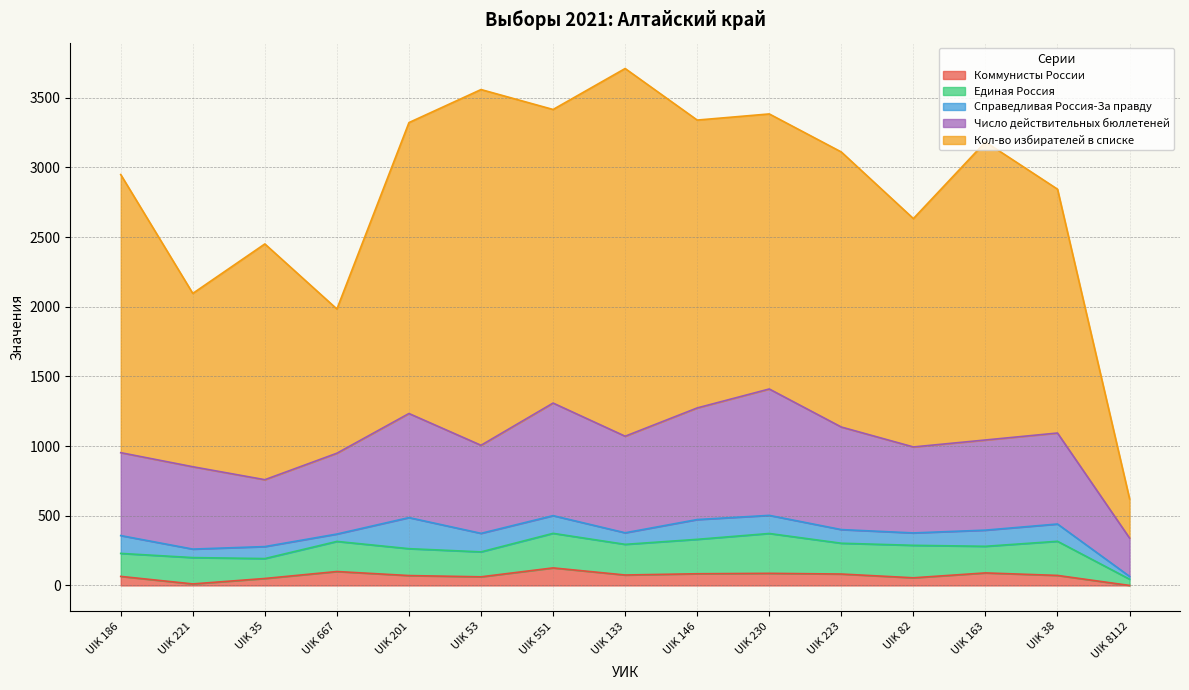

How many values in the Единая Россия series are below 216?

7